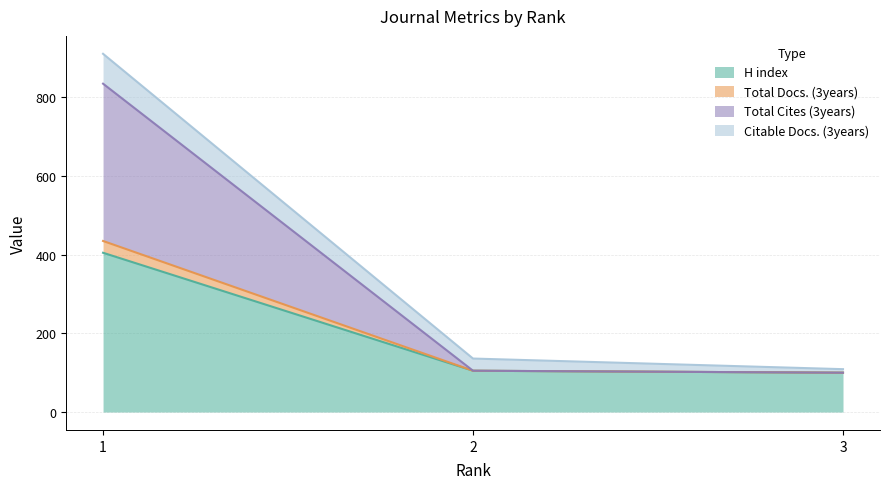

What is the minimum value for H index?

100